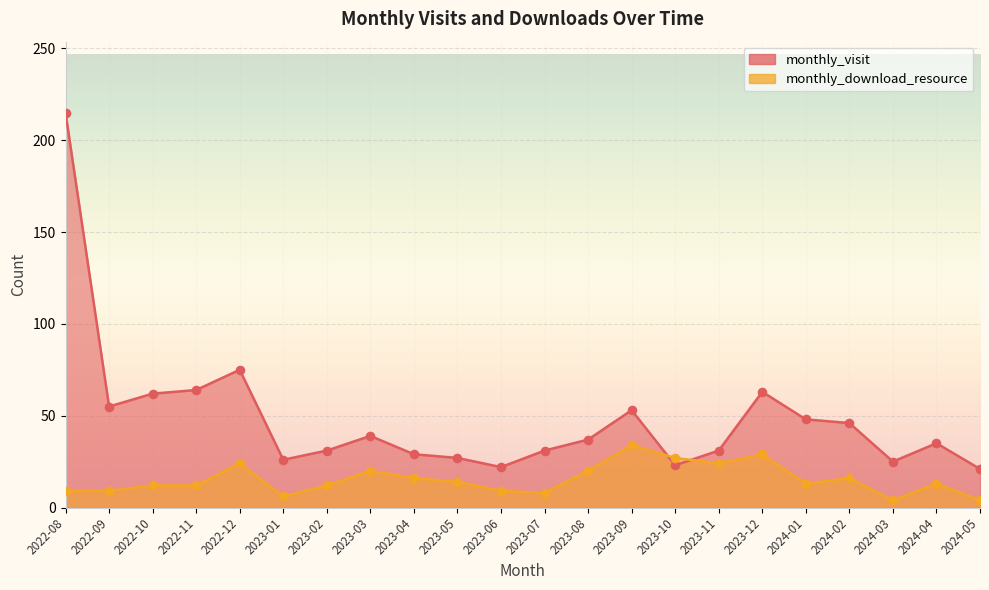

Which series has the largest Y range (max minus min)?

monthly_visit